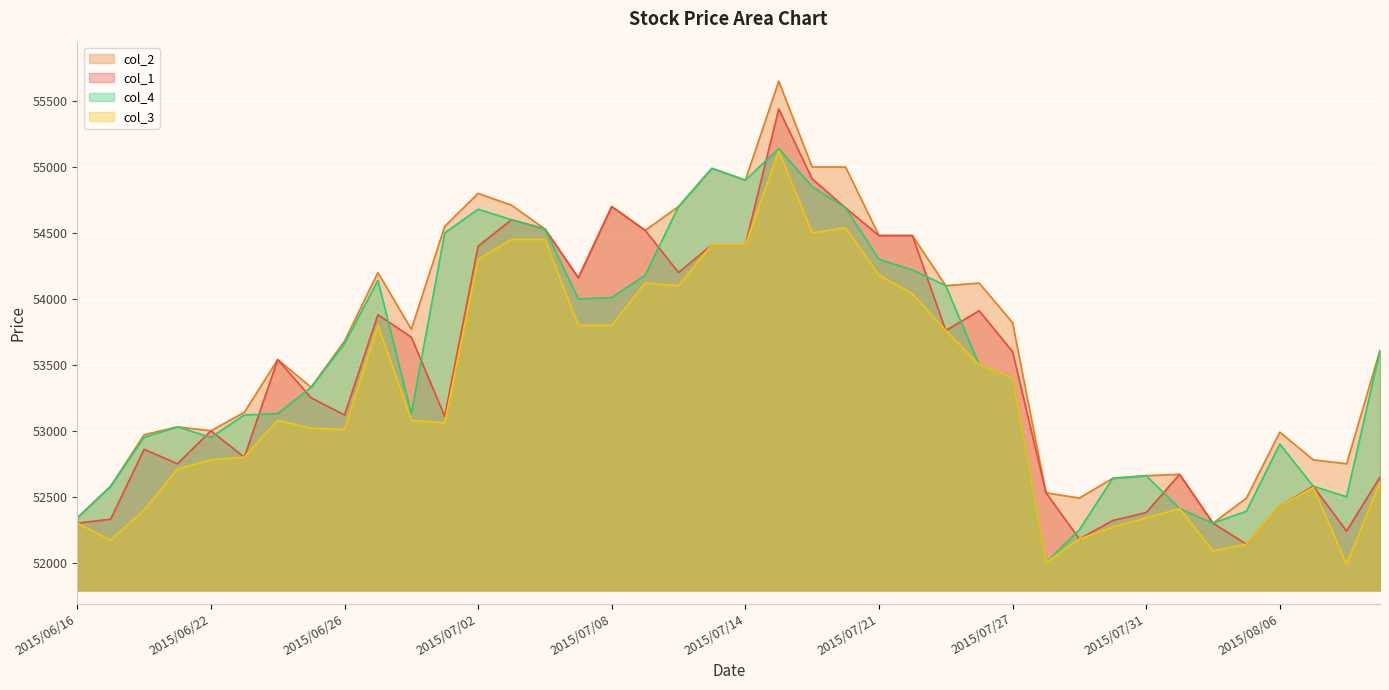

What is the value of the col_2 point at the 34th from the left?

52670